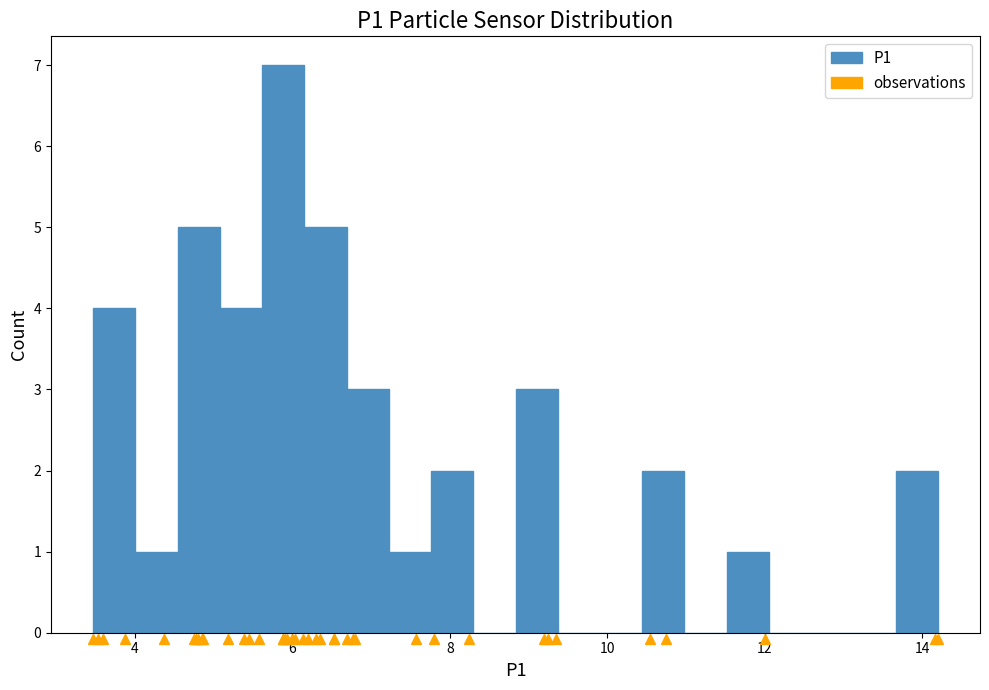

Around what value on the x-axis is the tallest bar? Give the approximate position of its centre, as read against the axis.

5.8